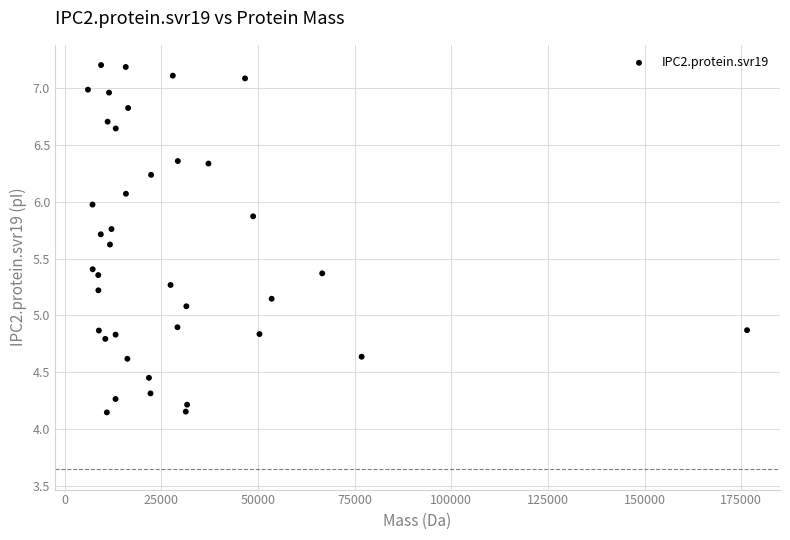

What is the range of X values (max minus min)?

170527.5